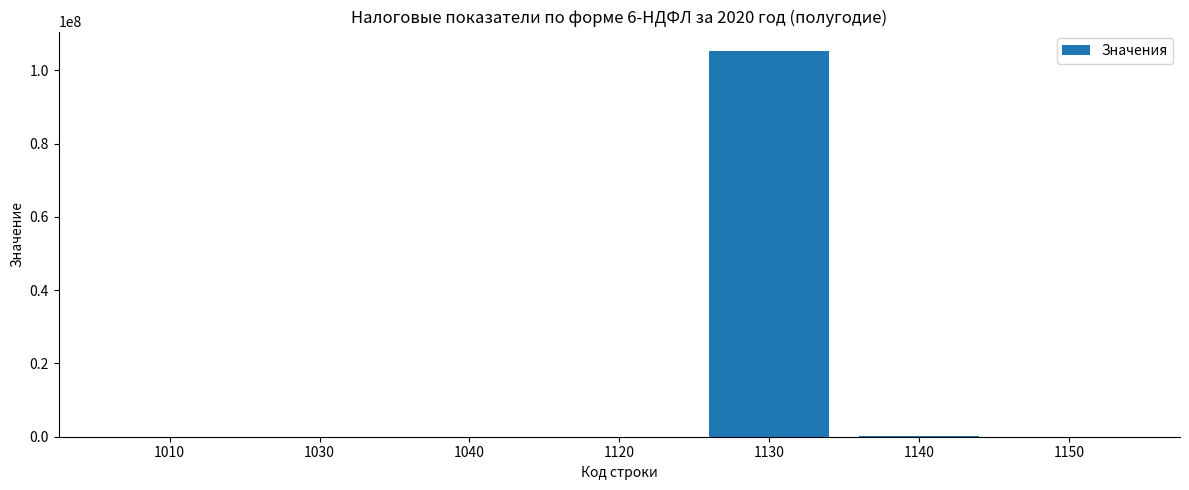

What is the sum of all values?

105484973